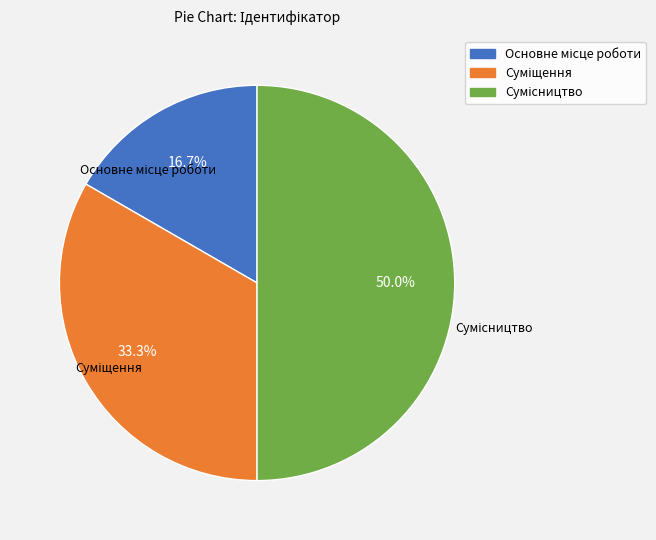

The Суміщення slice represents 33% of the pie. True or false?

True